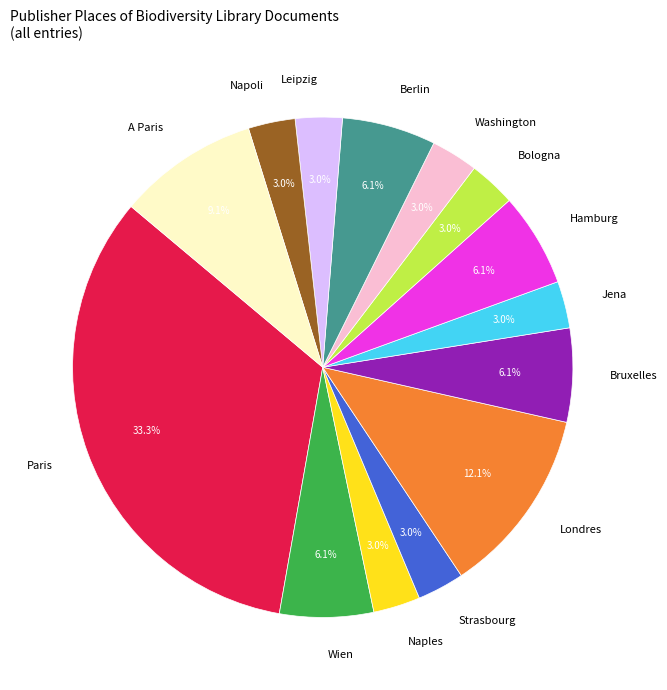

What is the largest slice in the pie chart?

Paris